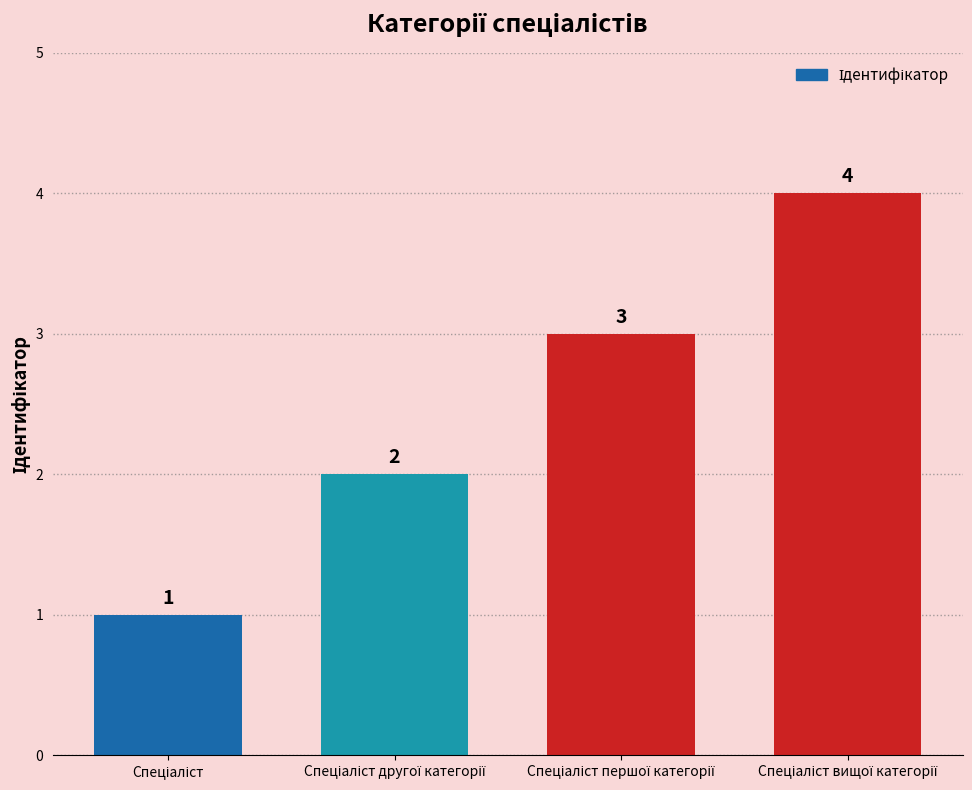

What is the smallest value displayed?

1